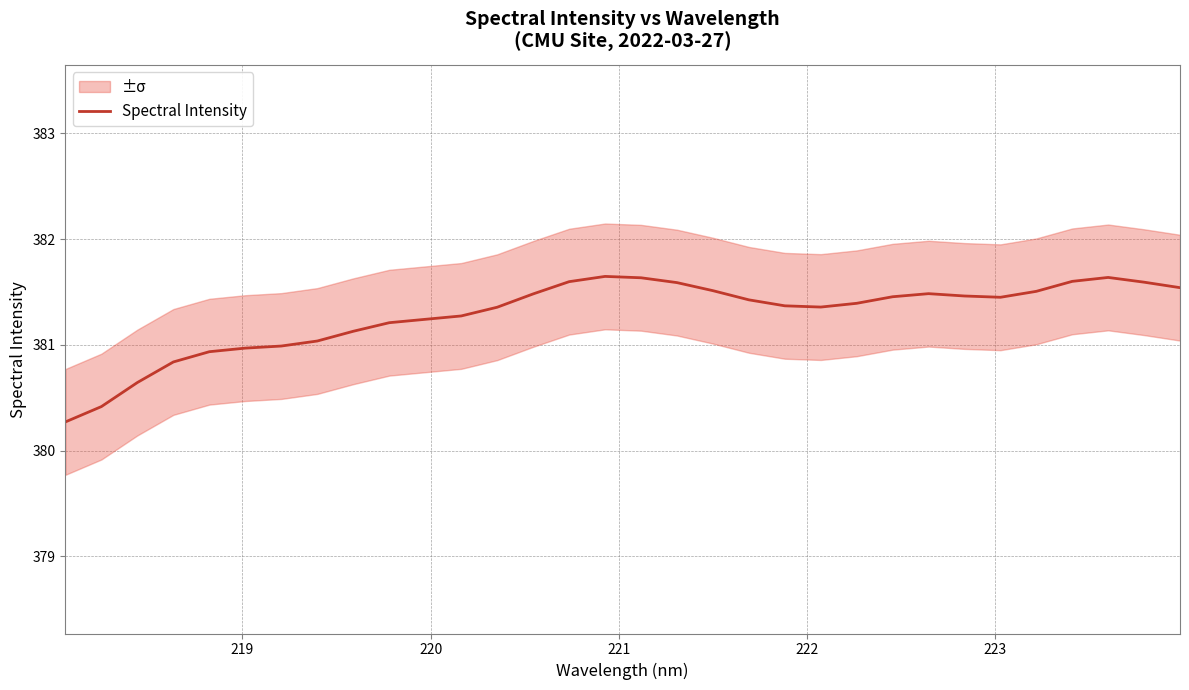

What is the maximum value for Spectral Intensity?

381.6